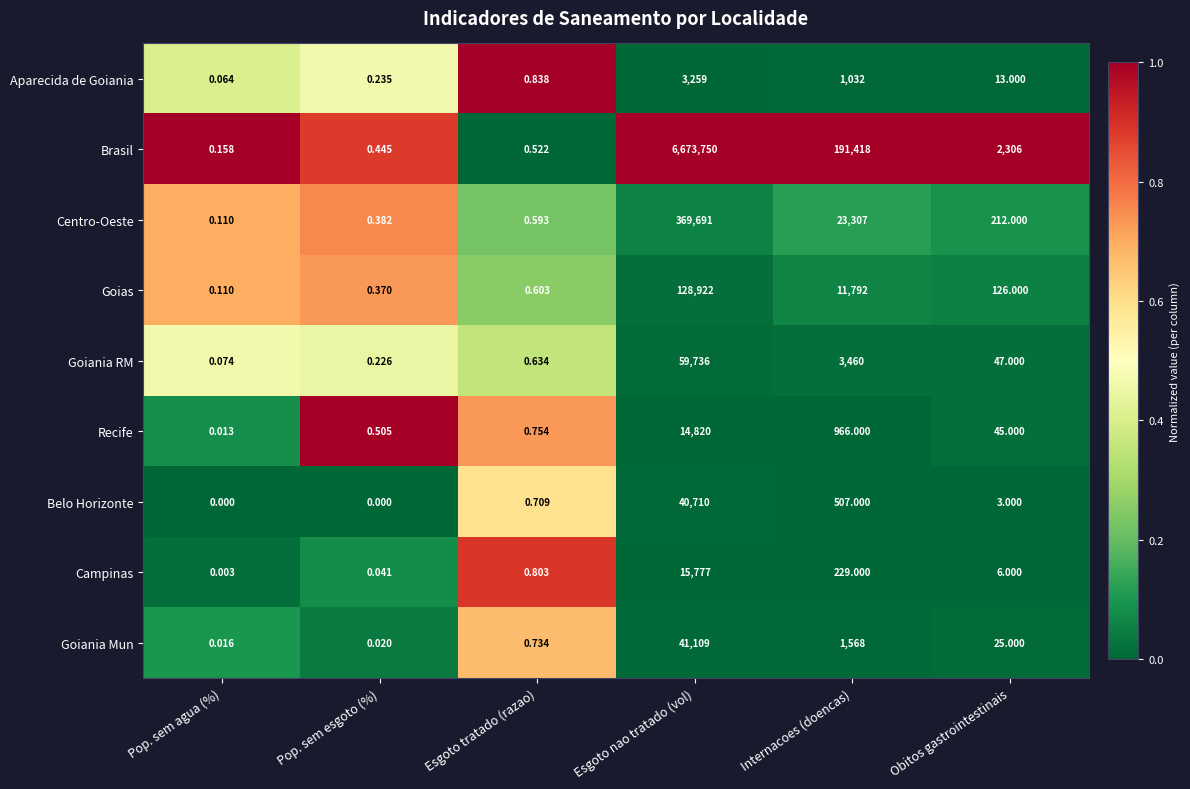

List the series in order of their peak value, highest first.

Brasil, Centro-Oeste, Goias, Goiania RM, Goiania Mun, Belo Horizonte, Campinas, Recife, Aparecida de Goiania